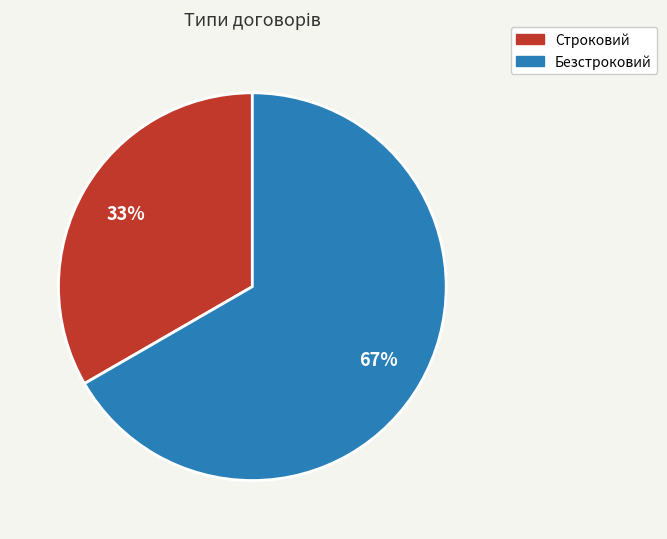

Is the sum of Безстроковий and Строковий greater than half?

Yes